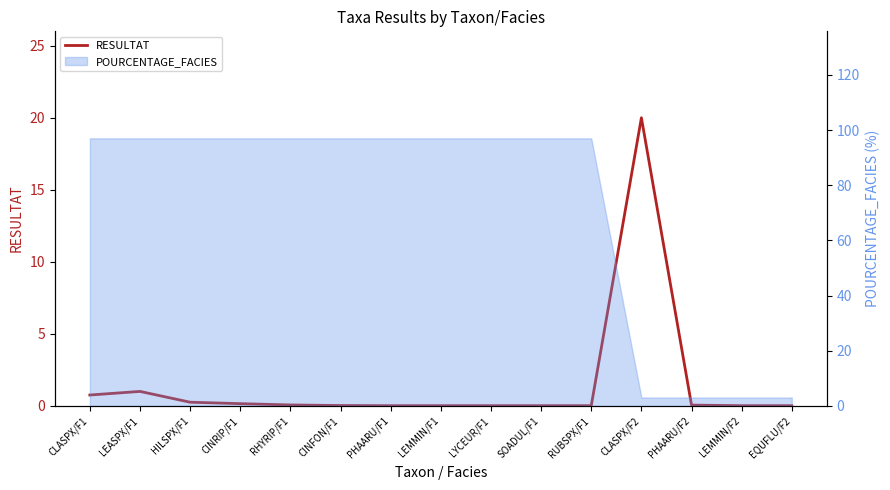

Where is the first local maximum?

LEASPX/F1